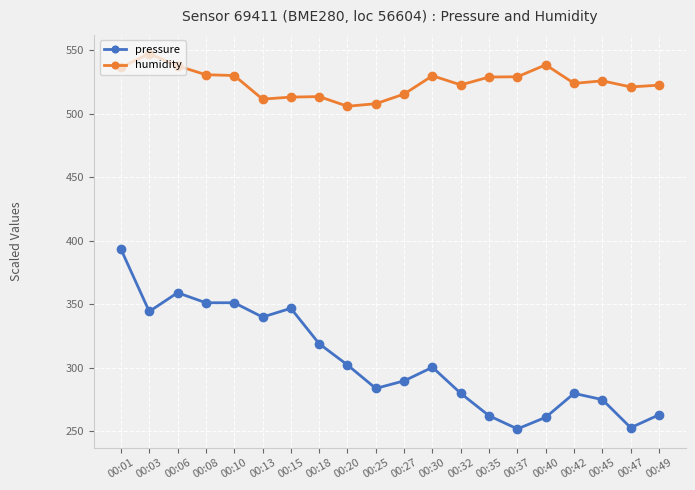

Which series has the largest range (max minus min)?

pressure